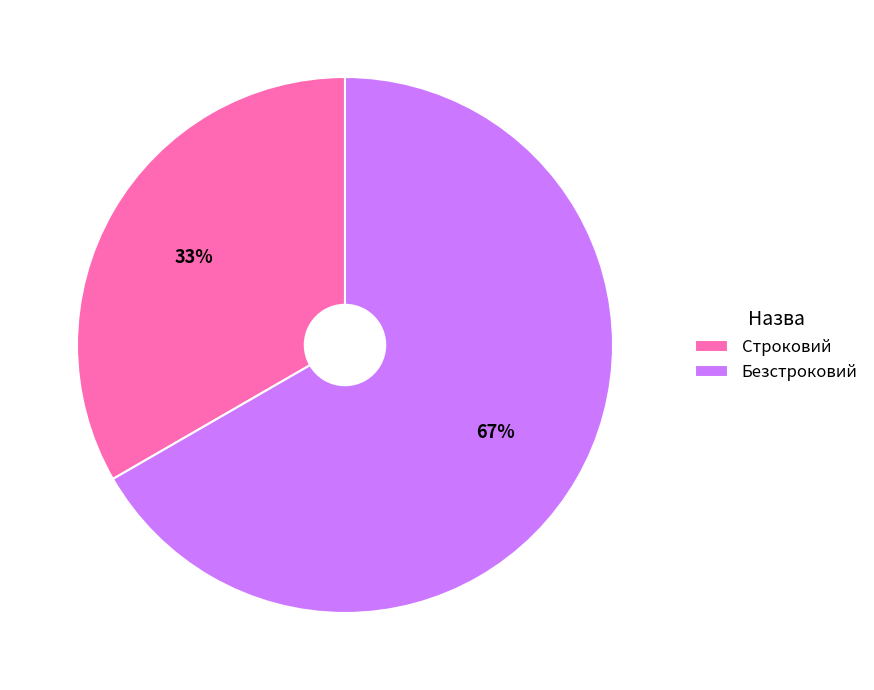

What percentage is the Строковий slice, to the nearest percent?

33%